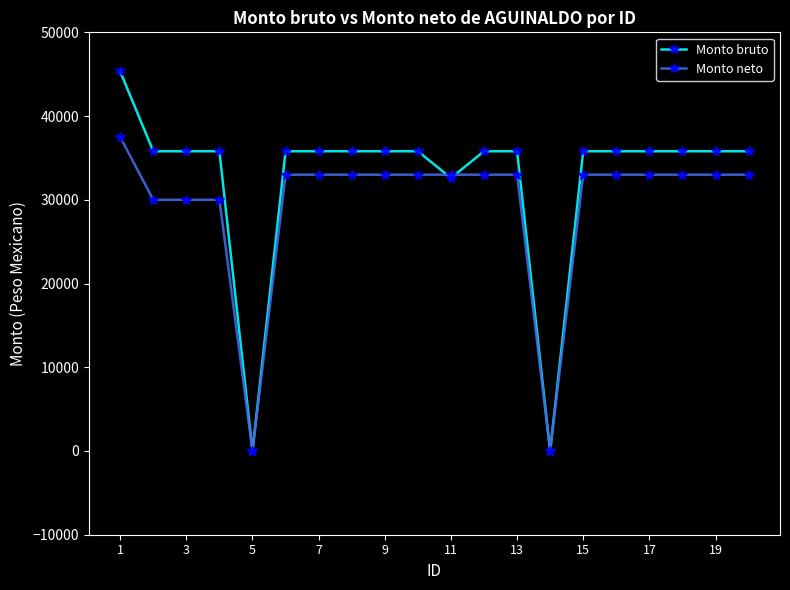

Does the chart display data point markers on the line(s)?

Yes